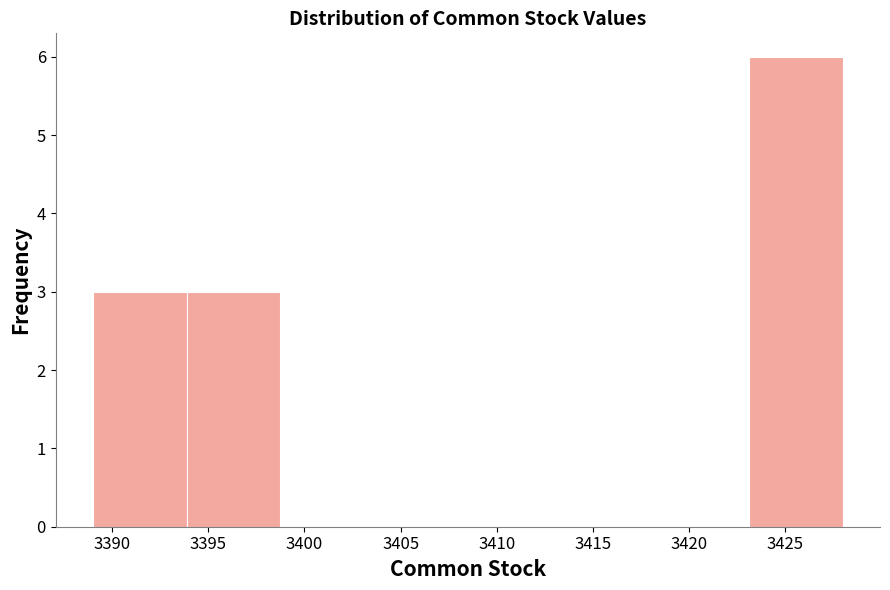

Reading left to right, list every bar in this chart as the range it spans on the x-axis followed by its height. Neither the bar edges nor the heights are printed on the chart, so give them approximately, as read against the axes.

3389.0 to 3394.0: 3
3394.0 to 3399.0: 3
3399.0 to 3403.5: 0
3403.5 to 3408.5: 0
3408.5 to 3413.5: 0
3413.5 to 3418.5: 0
3418.5 to 3423.0: 0
3423.0 to 3428.0: 6